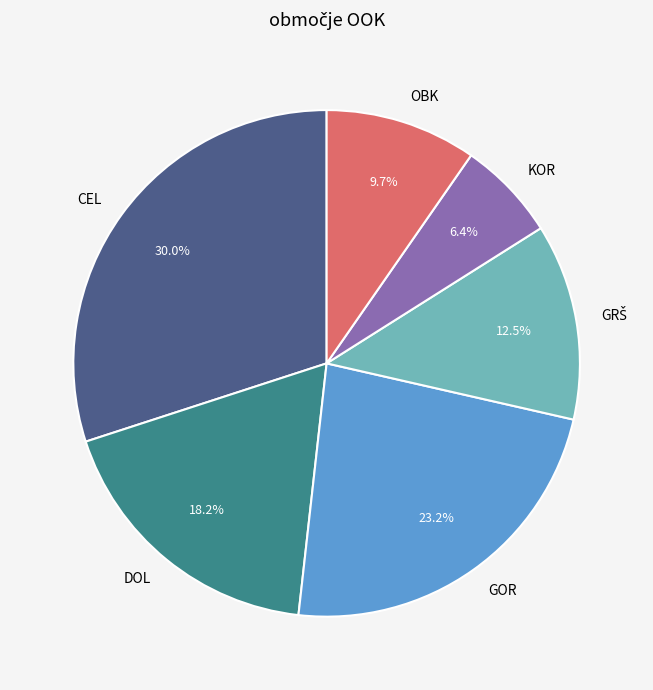

Is the sum of GOR and DOL greater than half?

No